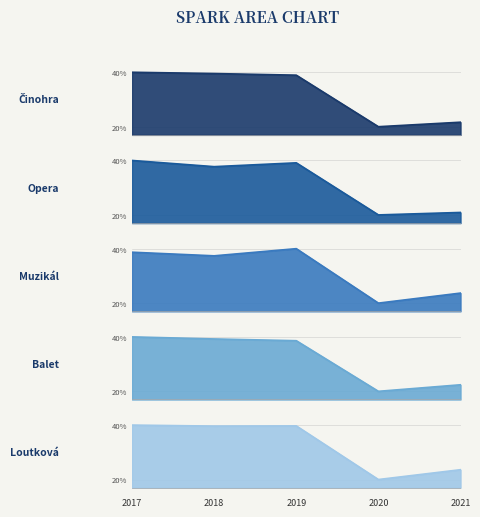

What is the maximum value shown in the chart?

40.0